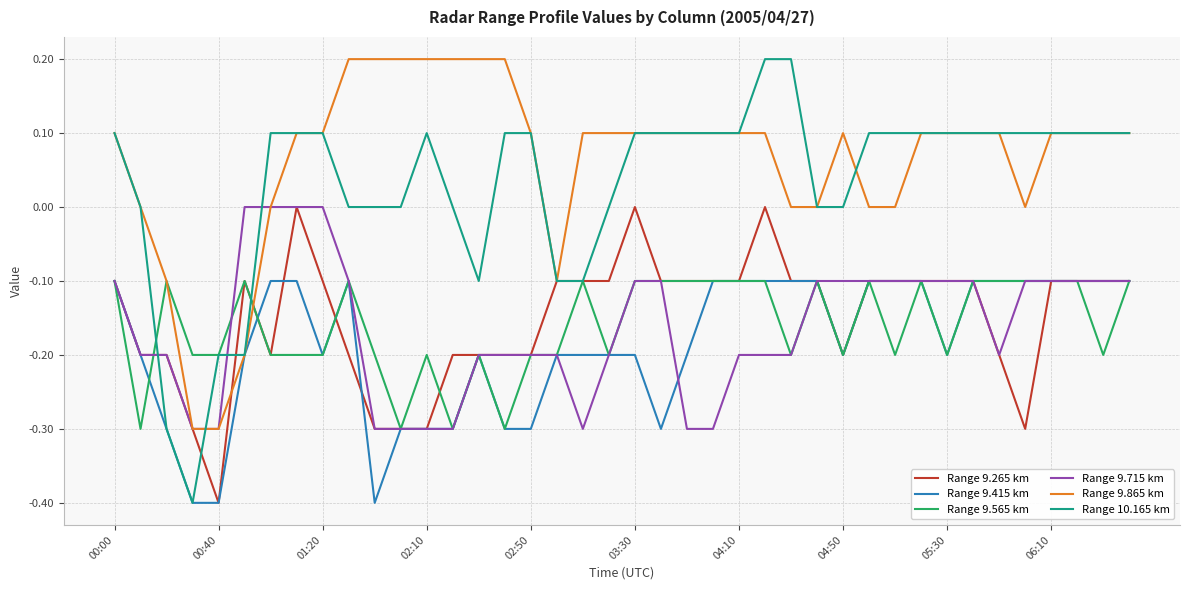

Which series has the widest spread of values?

Range 10.165 km